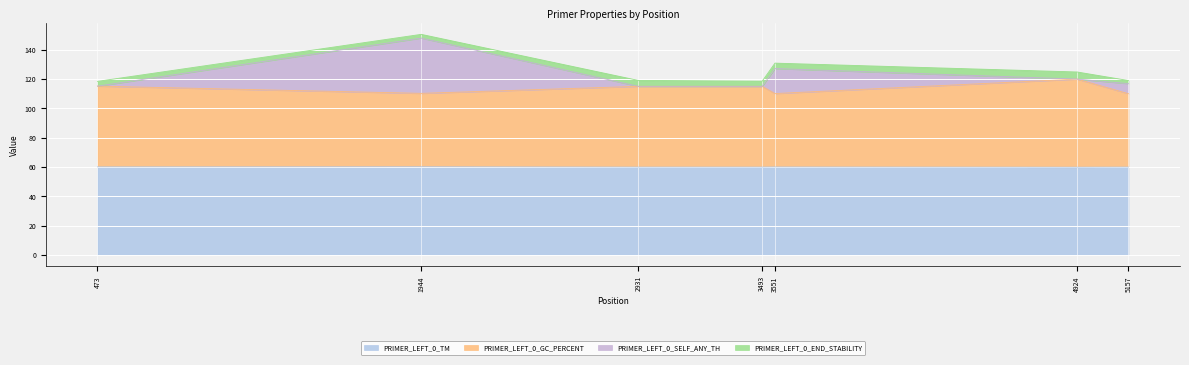

What is the highest value of the PRIMER_LEFT_0_TM series?

60.2